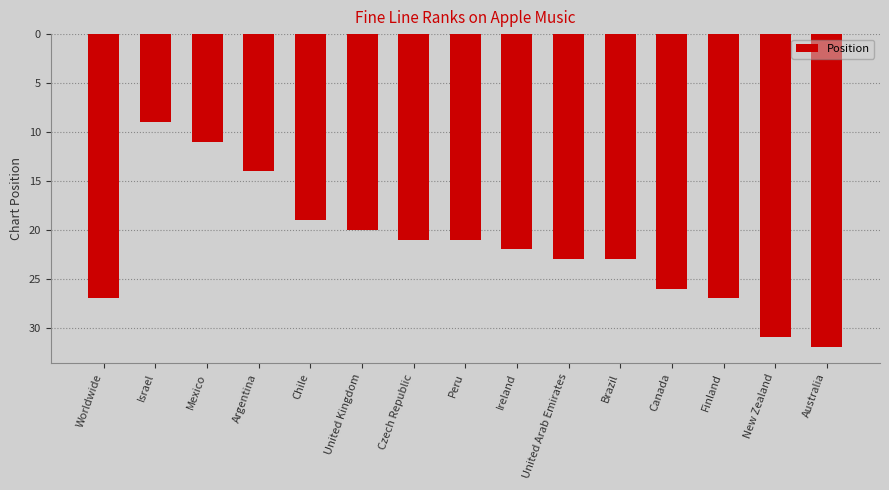

Are the bars horizontal?

No